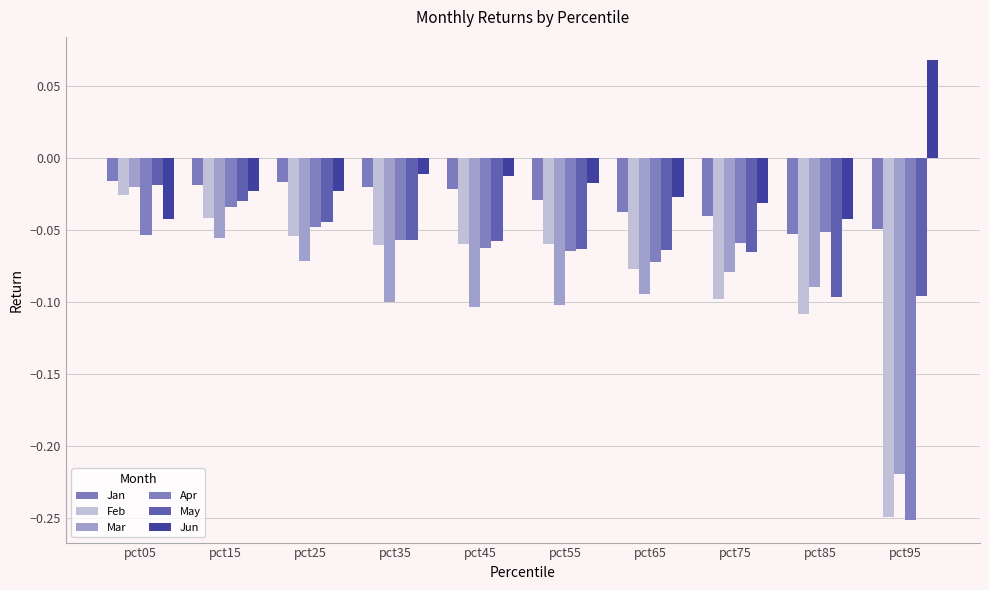

How many groups of bars are there?

10